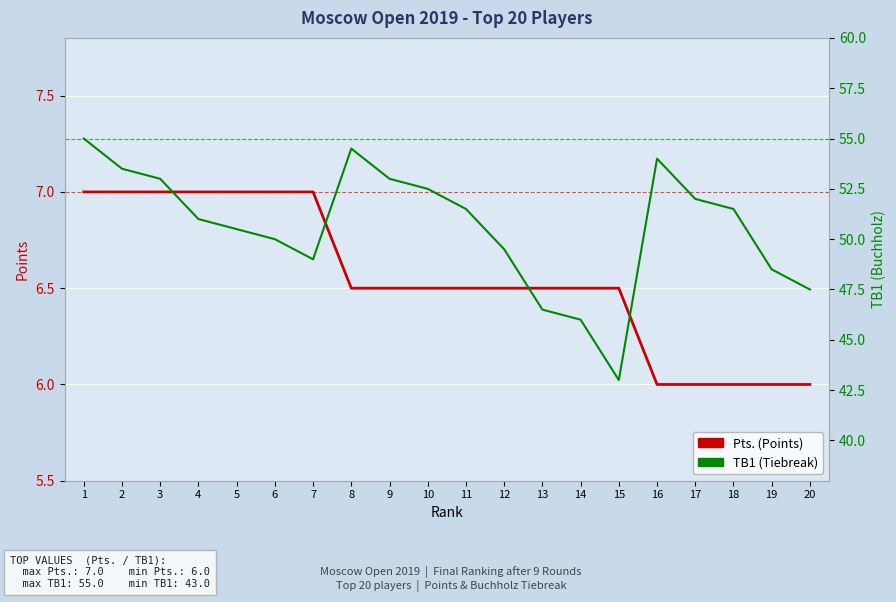

What value does the Pts. (Points) series have at 8?

6.5